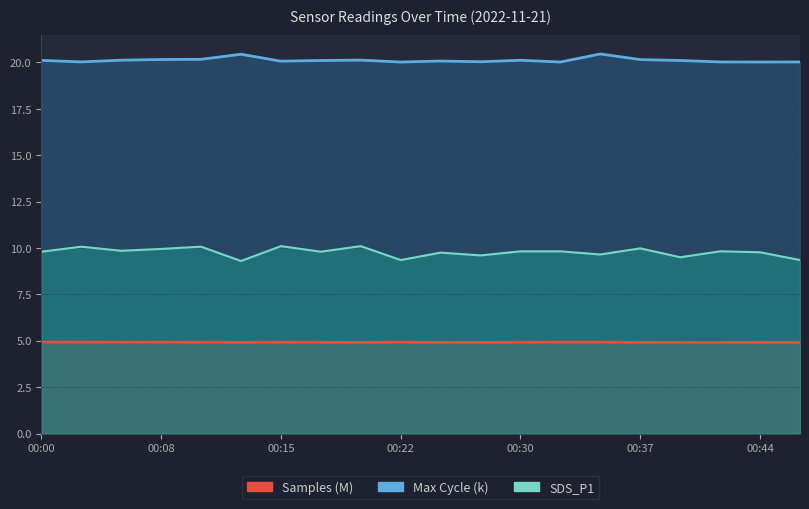

Where is the first local minimum for Samples (M)?

00:15